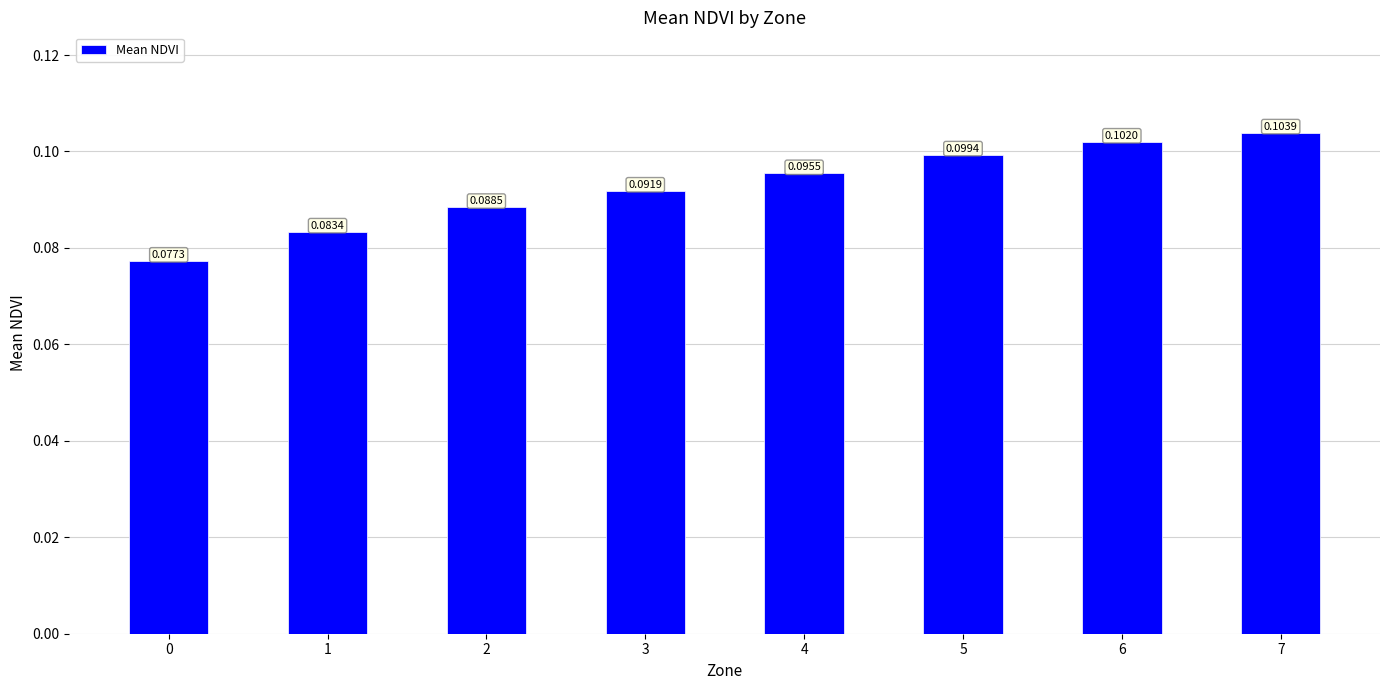

Is it true that the value at 6 is 0.0?

False